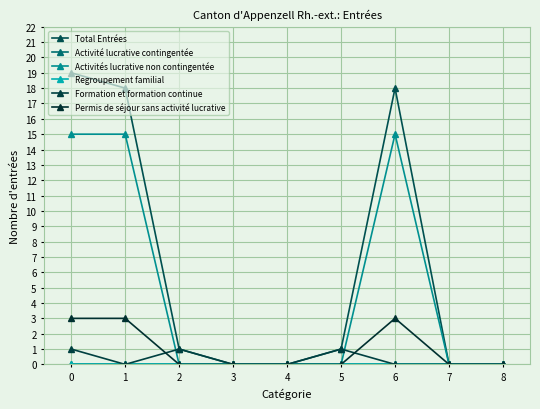

Is this an area chart (filled region under the line)?

No